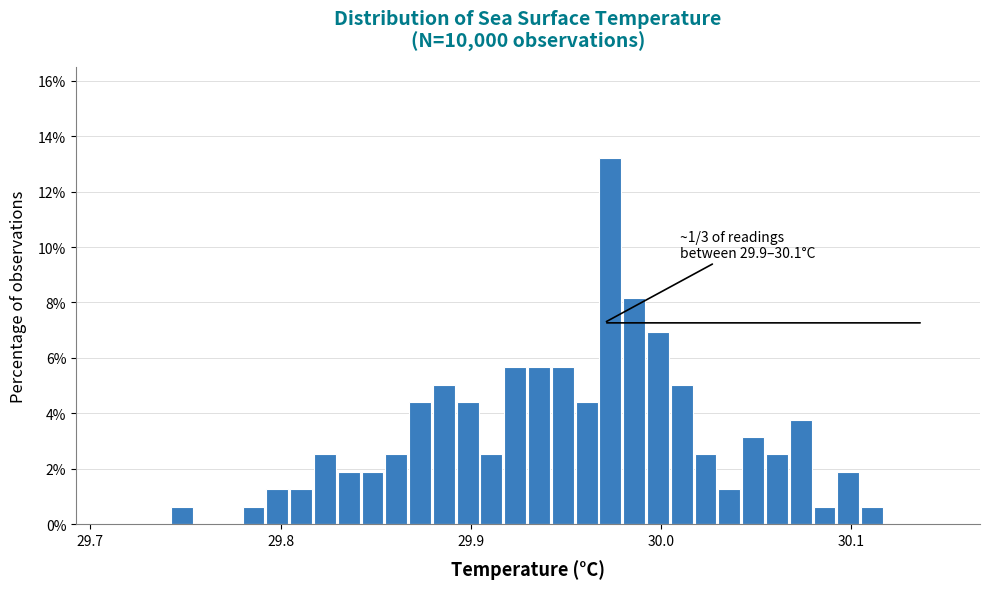

Around what value on the x-axis is the tallest bar? Give the approximate position of its centre, as read against the axis.

29.97